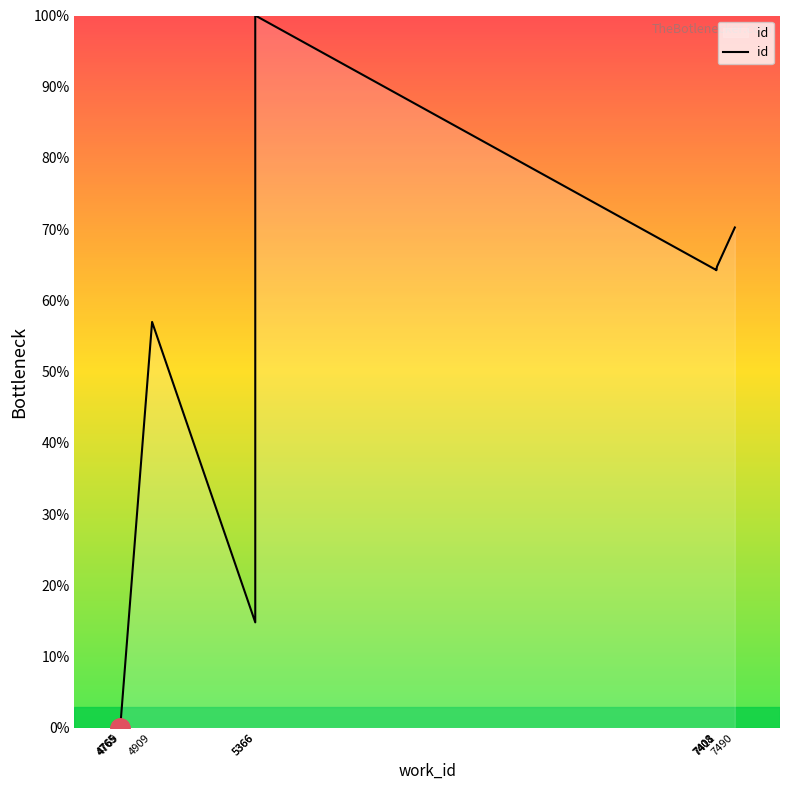

The chart shows a value of 9.0 at 5366. True or false?

False